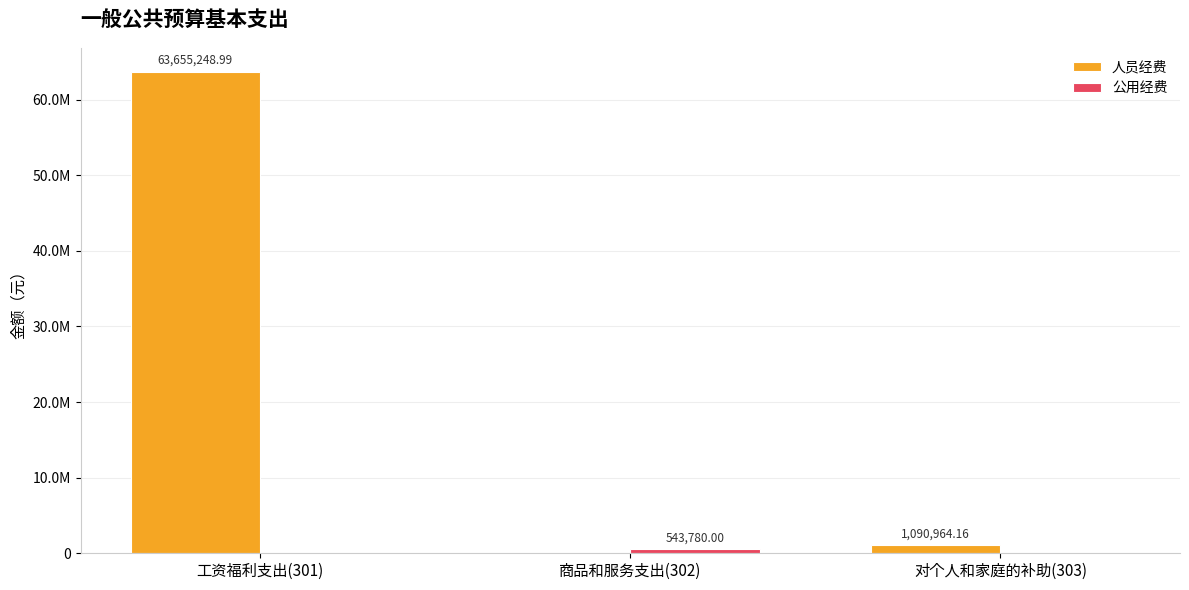

The value of 公用经费 at 对个人和家庭的补助(303) is 371094.7. True or false?

False